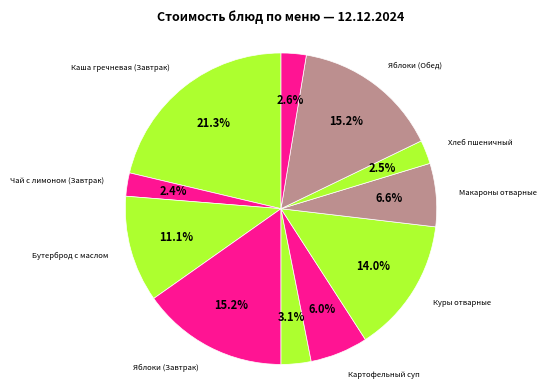

Which category has the biggest portion of the pie?

Каша гречневая (Завтрак)